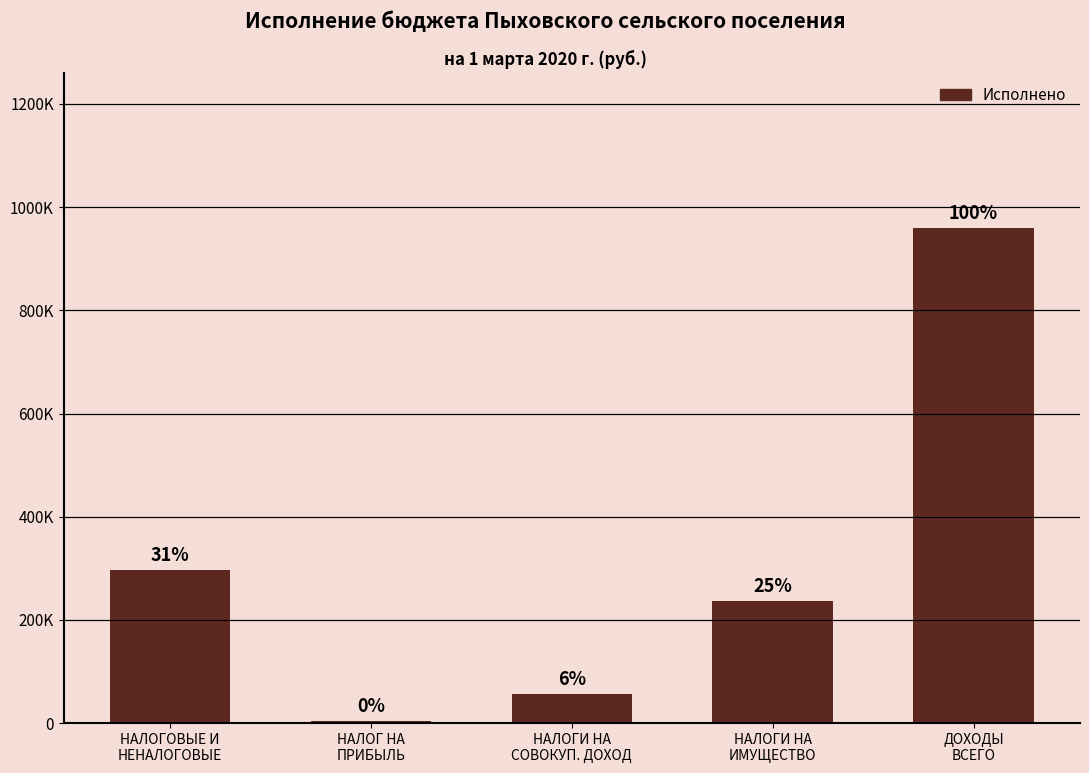

The chart shows a value of 407860.3 at НАЛОГИ НА
ИМУЩЕСТВО. True or false?

False